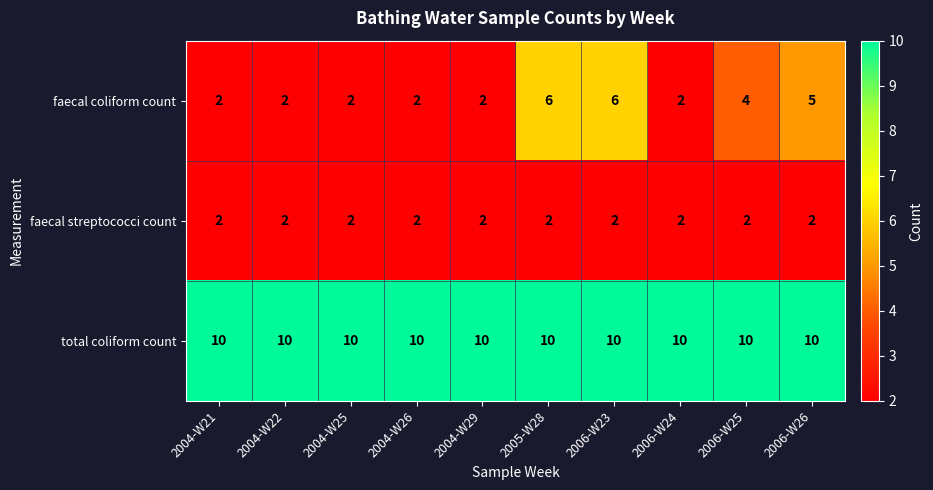

At how many categories does at least one series exceed 9?

10